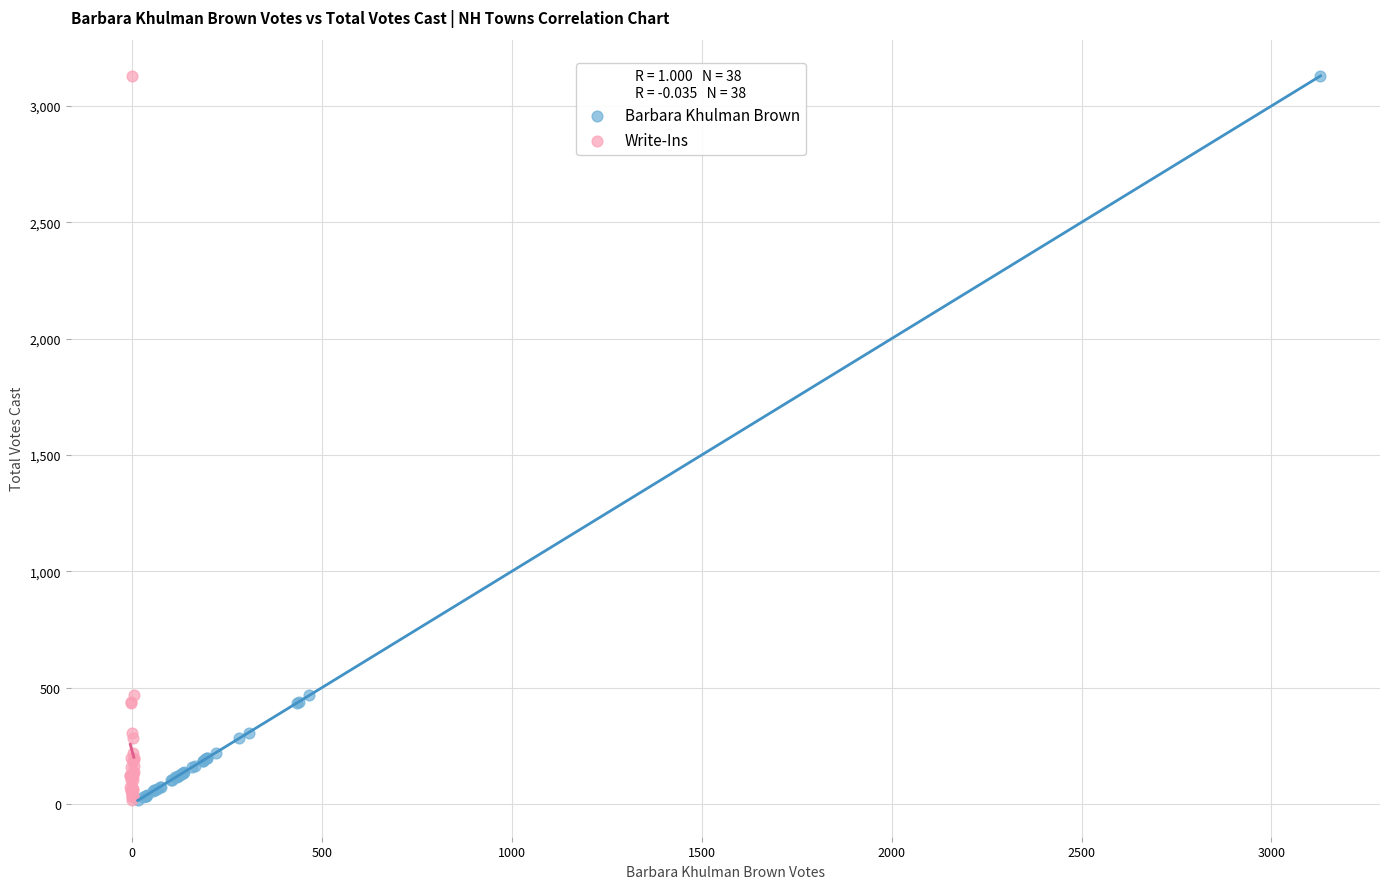

What are all the series names shown in the legend?

Barbara Khulman Brown, Write-Ins